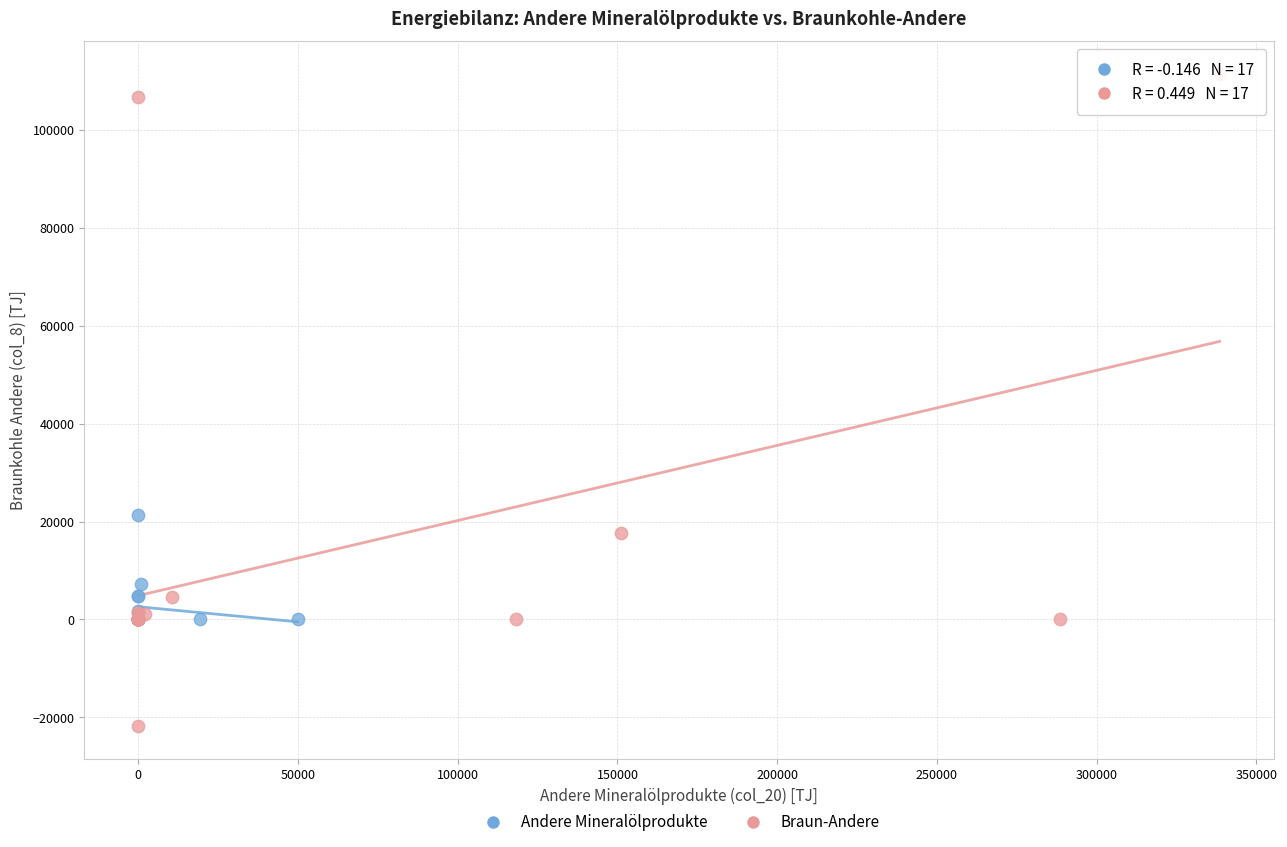

Which series contains the highest Y value?

Braun-Andere